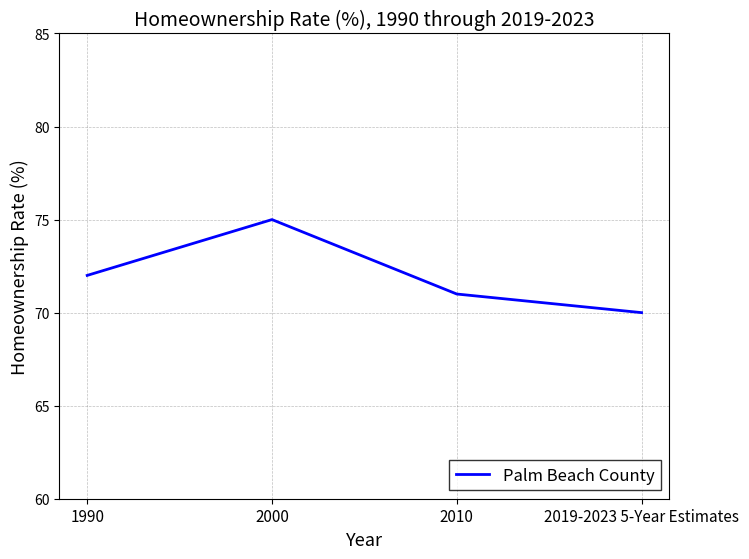

True or false: there are more than 1 points higher than both neighbors.

False